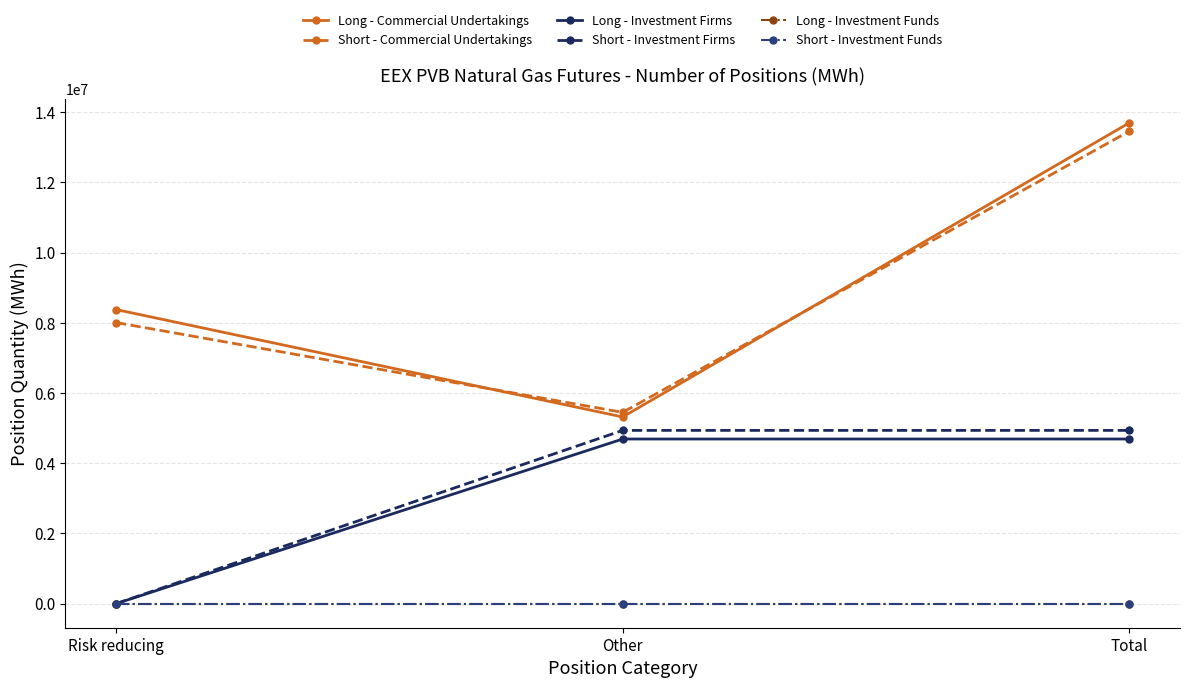

The Short - Investment Funds series shows 0 at Total. True or false?

True